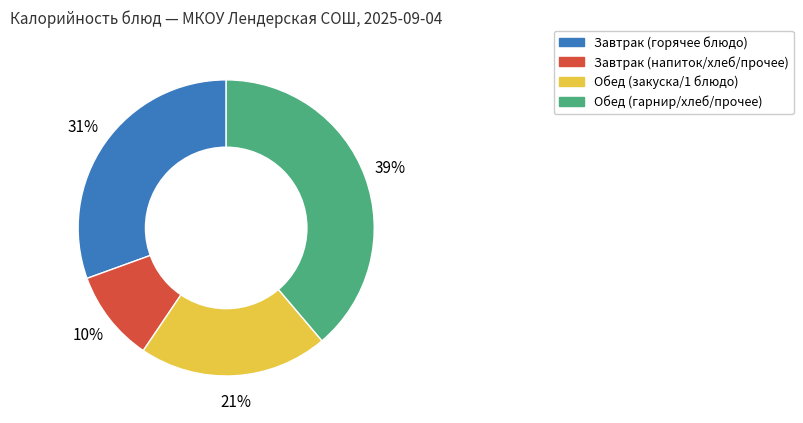

Is there a majority slice in this chart?

No